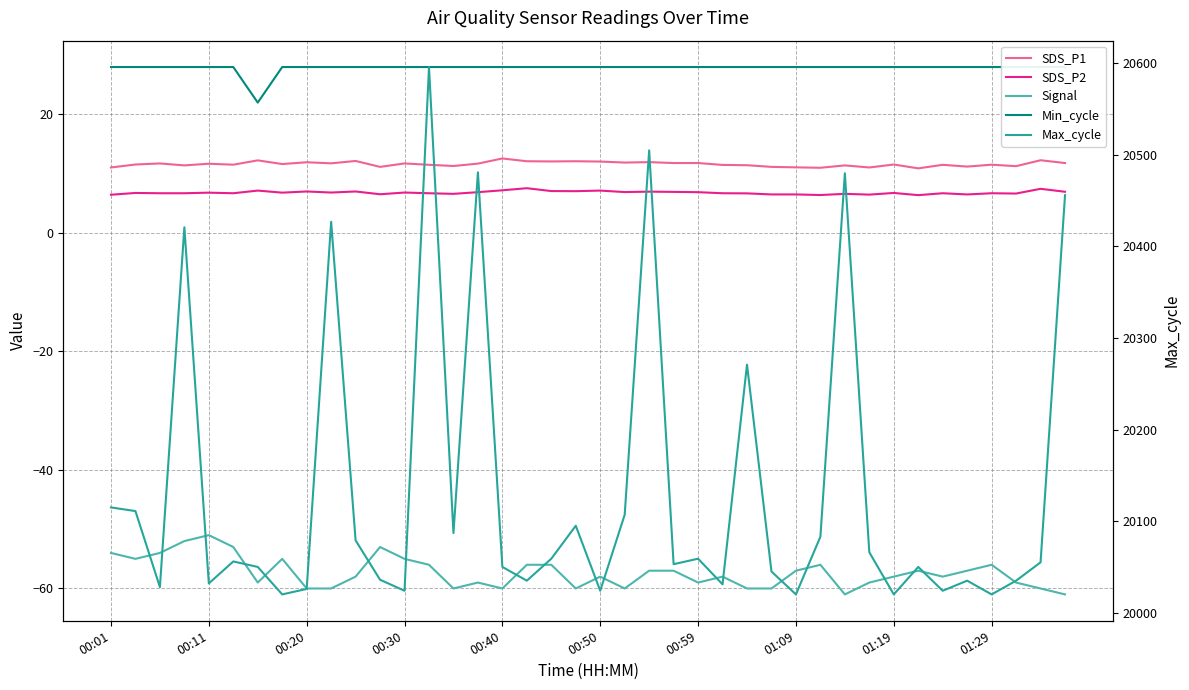

What is the value of the Signal point at the 40th from the left?

-61.0